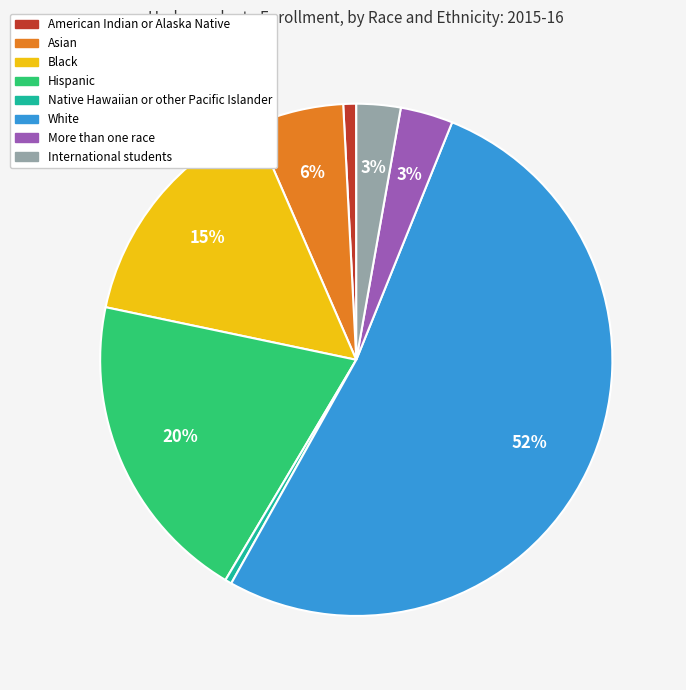

What percentage is the American Indian or Alaska Native slice, to the nearest percent?

1%